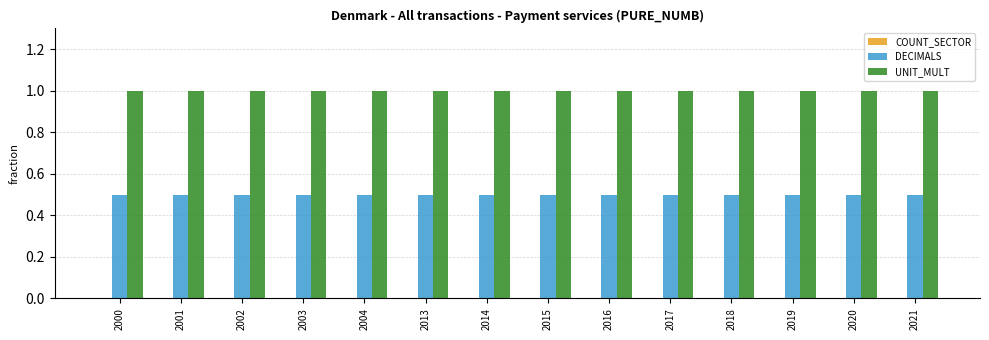

List the series in order of their peak value, highest first.

UNIT_MULT, DECIMALS